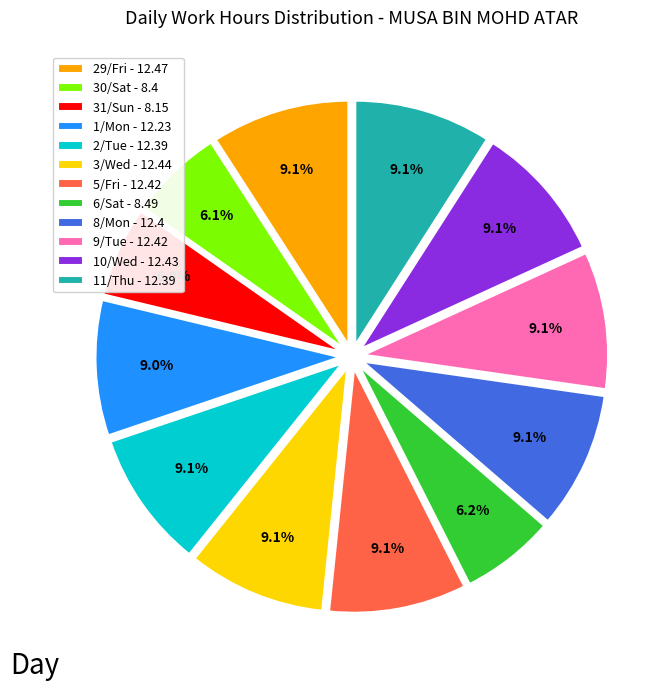

To the nearest percent, what portion does 10/Wed represent?

9%